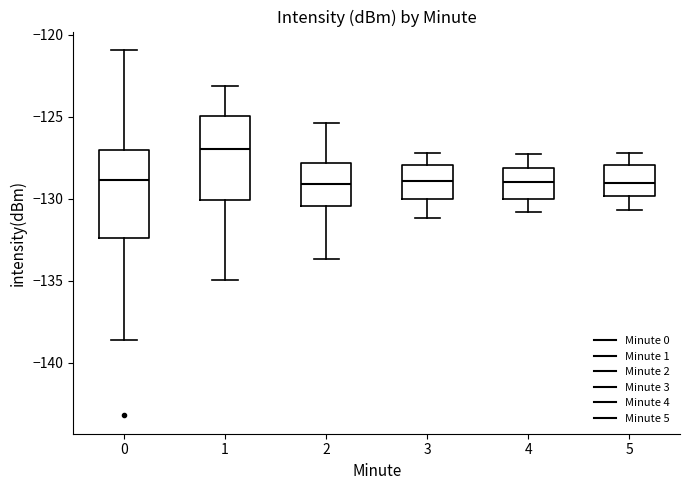

Where does the upper whisker of the box at x = 1 end on the y-axis? The values are not printed on the chart, so give them approximately, as read against the axis.

-123.0